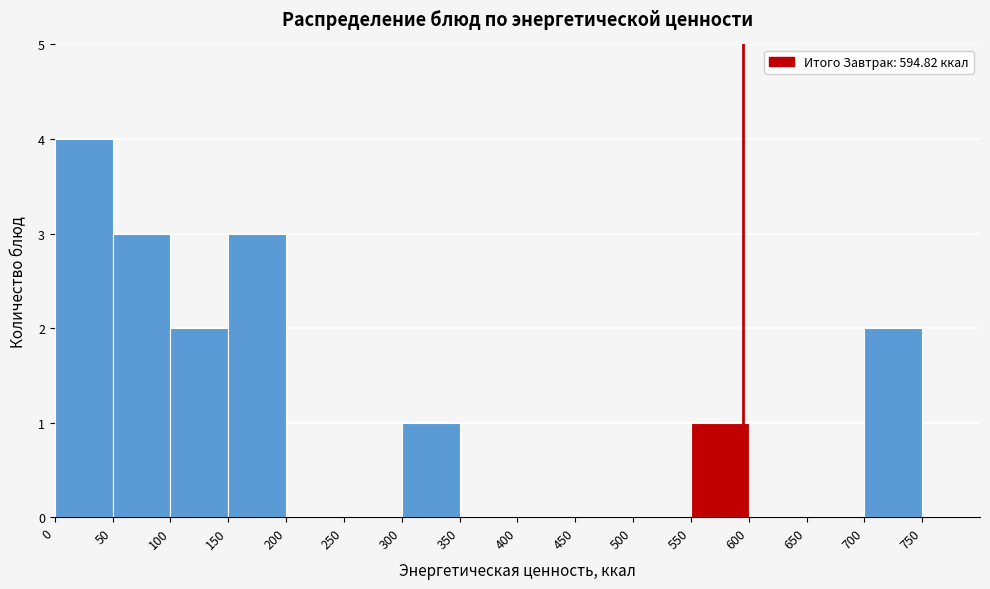

How tall is the bar that spans 150 to 200 on the x-axis? The values are not printed on the chart, so give them approximately, as read against the axis.

3